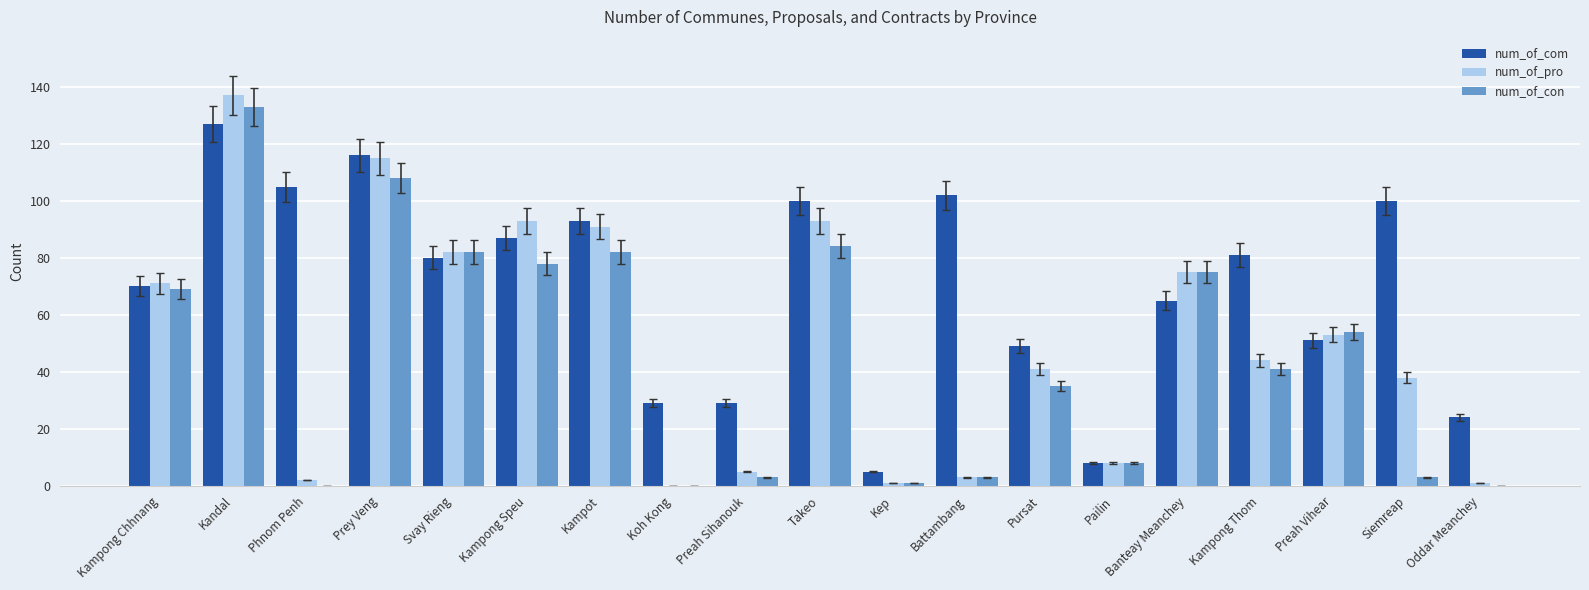

Count the number of categories in the chart.

19